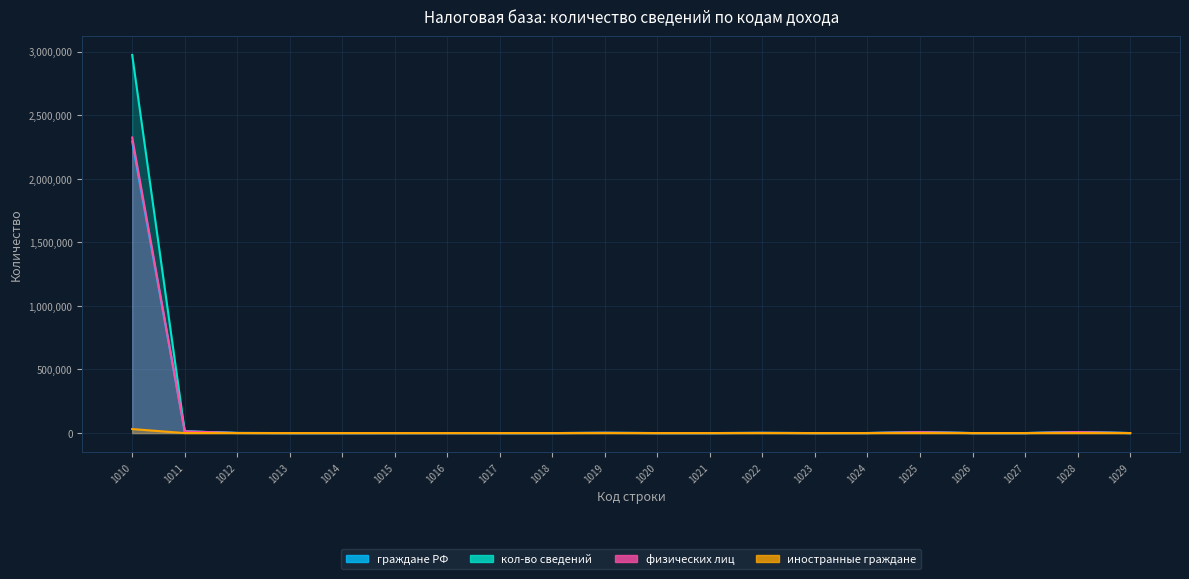

Does the chart have visible grid lines?

Yes